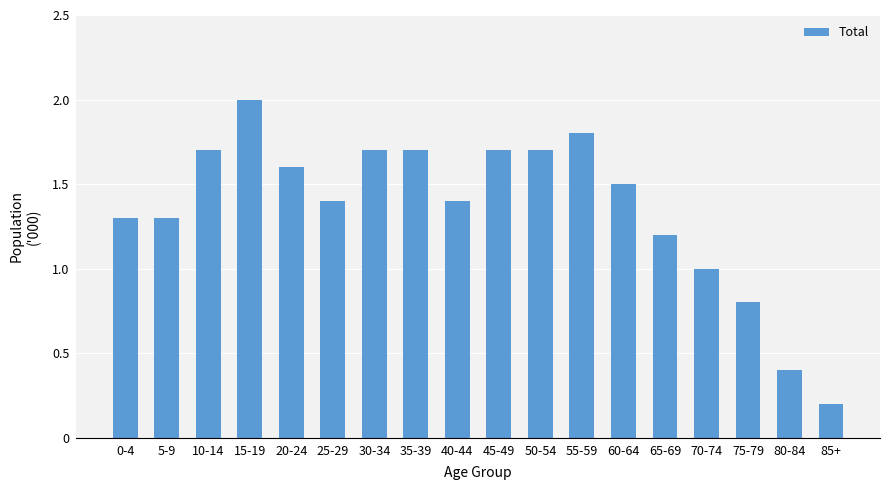

The value at 20-24 is 1.0. True or false?

False